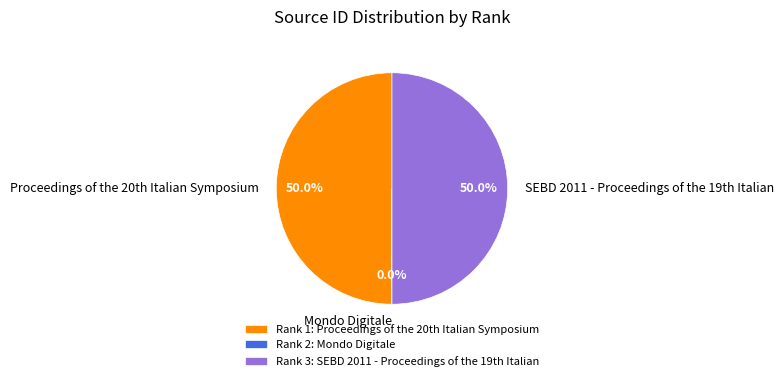

How many segments does this pie chart have?

3